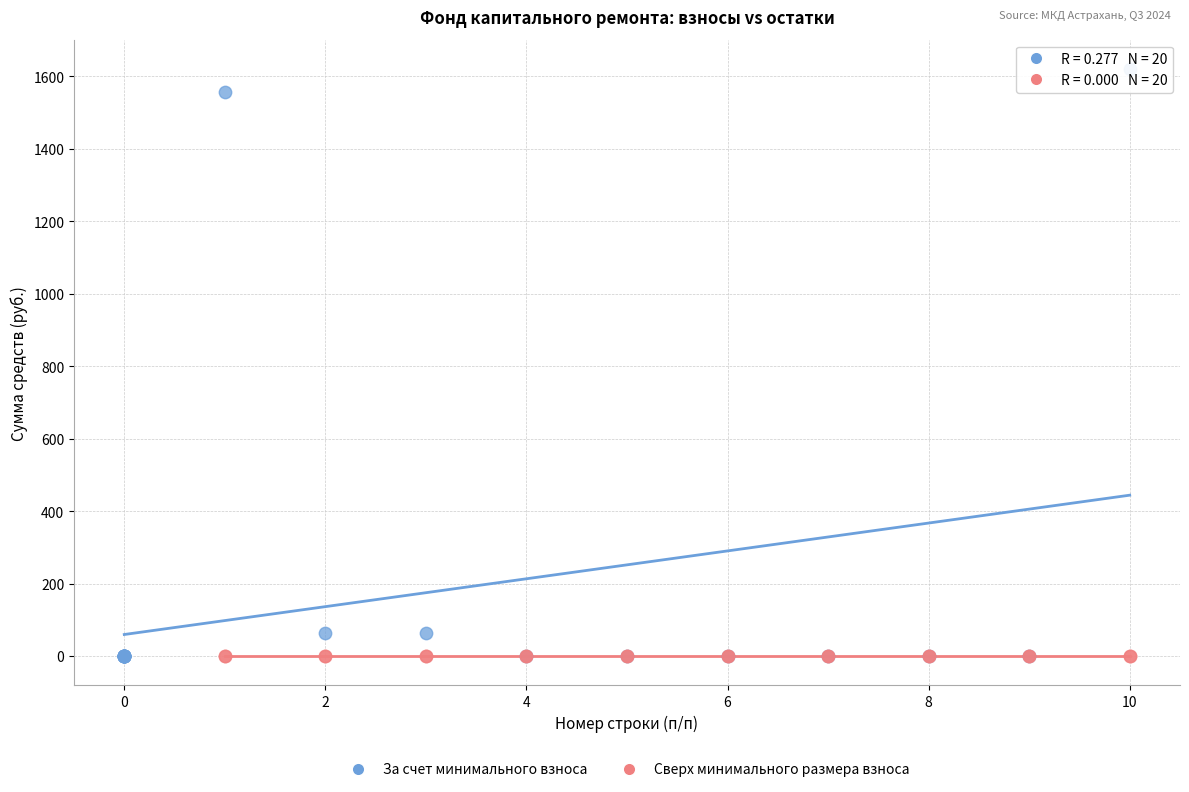

What are all the series names shown in the legend?

За счет минимального взноса, Сверх минимального размера взноса